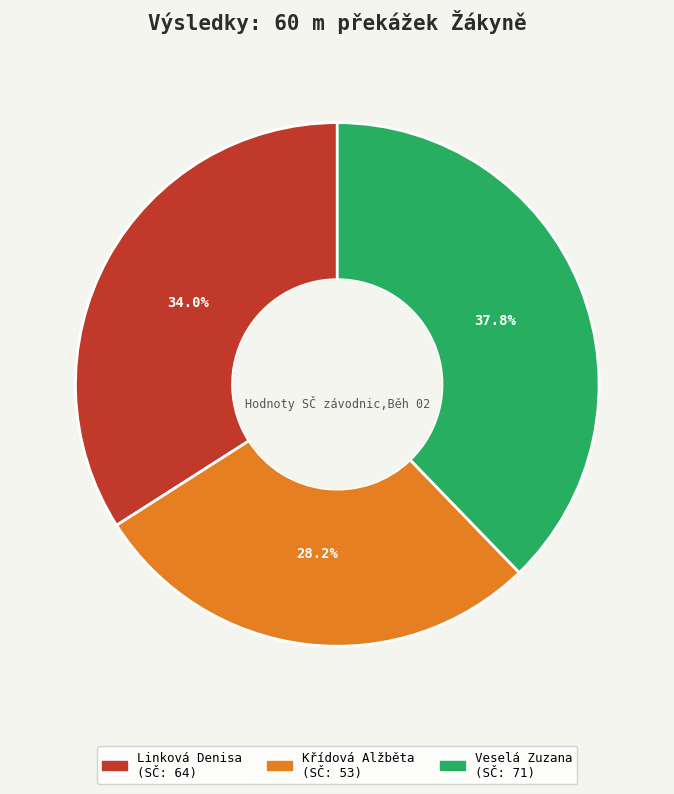

Which slice is the smallest?

Křídová Alžběta